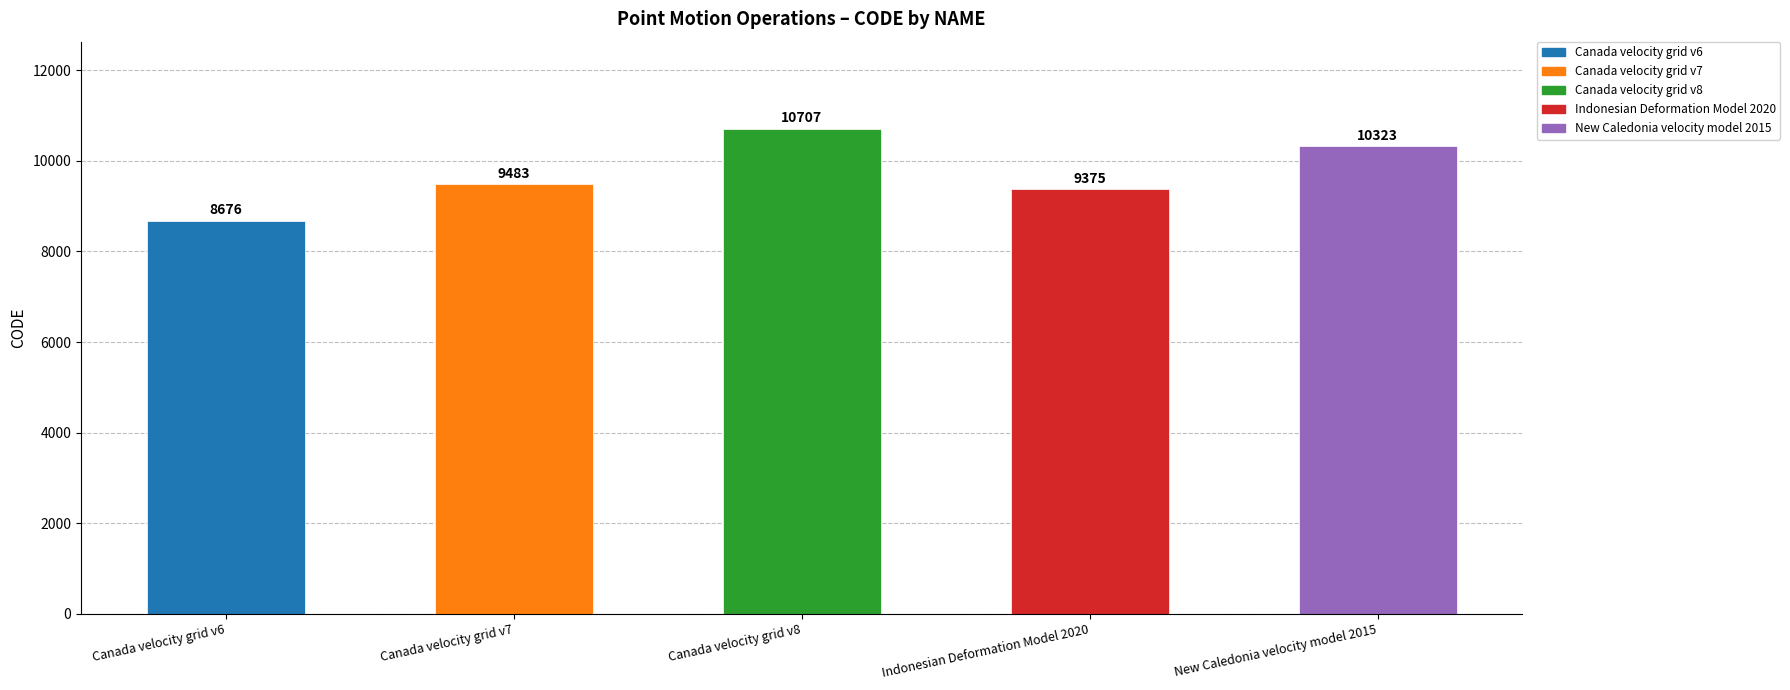

Where is the data nearest to the value 9691?

Canada velocity grid v7